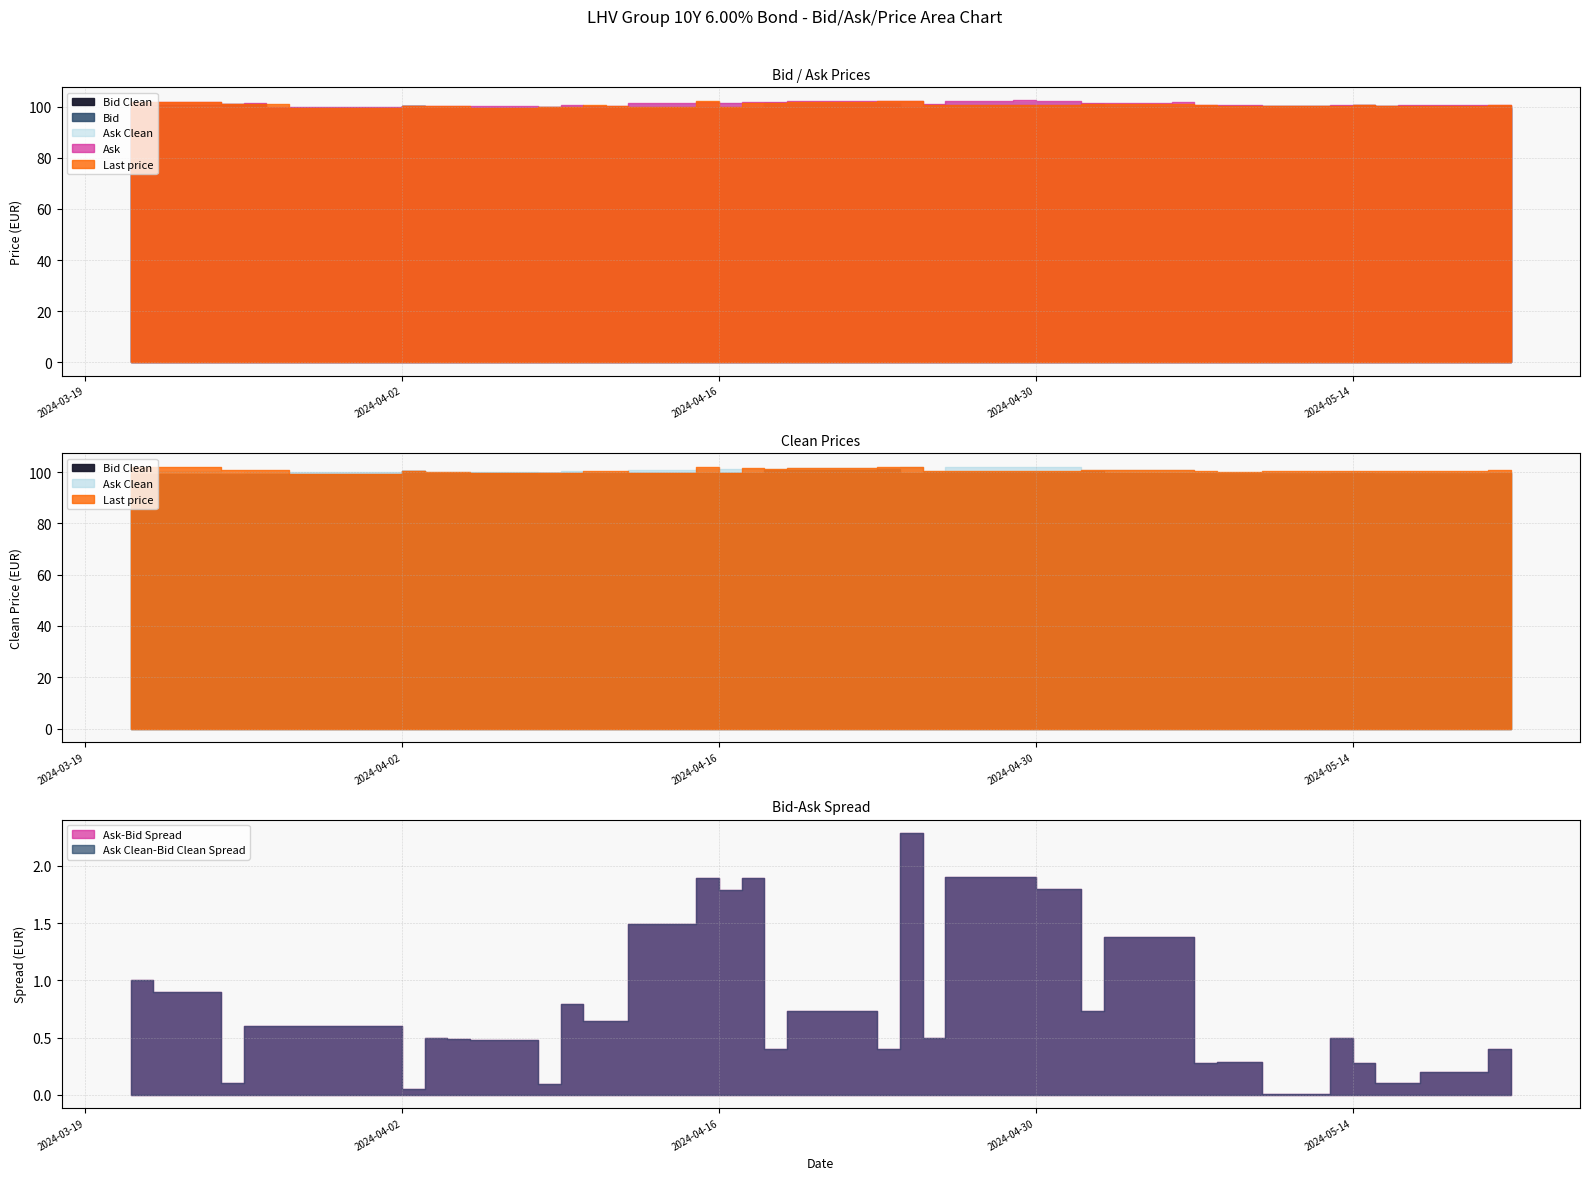

Reading right to left, extract all data points from this chart.

Bid: 100.4	100.4	100.3	100.4	100.3	100.5	100.2	100.2	100.2	100.3	100.3	100.2	100.9	100.5	100.5	100.5	100.5	100.0	101.6	101.4	101.4	99.8	99.8	99.8	99.8	99.8	99.7	99.7	99.7	99.7	99.6	99.6	100.3	99.5	99.4	100.9	100.8	100.8	100.8
Ask: 100.7	100.8	100.5	100.5	100.4	100.7	100.8	100.2	100.5	100.5	101.6	101.6	101.6	102.3	102.4	102.4	101.0	102.3	102.0	102.1	101.8	101.7	101.6	101.7	101.3	100.4	100.3	100.5	99.8	100.2	100.1	100.1	100.4	100.0	100.0	101.5	101.0	101.7	101.8
Bid Clean: 99.5	99.5	99.5	99.6	99.5	99.7	99.5	99.5	99.5	99.6	99.6	99.6	100.3	100.0	100.0	100.0	100.0	99.6	101.2	101.0	101.0	99.5	99.5	99.5	99.5	99.5	99.5	99.5	99.5	99.5	99.5	99.5	100.2	99.4	99.4	99.4	99.4	99.4	99.4
Ask Clean: 99.8	99.9	99.7	99.7	99.6	100.0	100.0	99.5	99.8	99.9	101.0	101.0	101.0	101.8	101.9	101.9	100.5	101.9	101.6	101.7	101.4	101.4	101.3	101.4	101.0	100.2	100.2	100.3	99.6	100.0	100.0	100.0	100.3	100.0	100.0	100.0	99.5	100.3	100.4